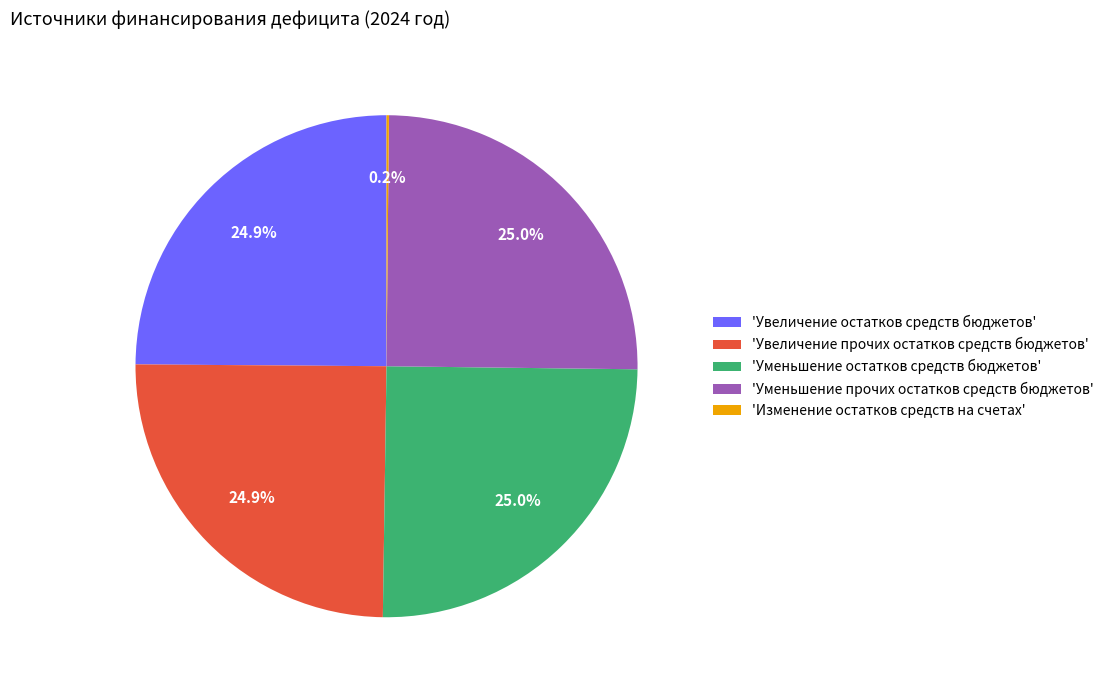

What is the ratio of the value at 'Уменьшение остатков средств бюджетов' to the value at 'Увеличение остатков средств бюджетов'?

1.0